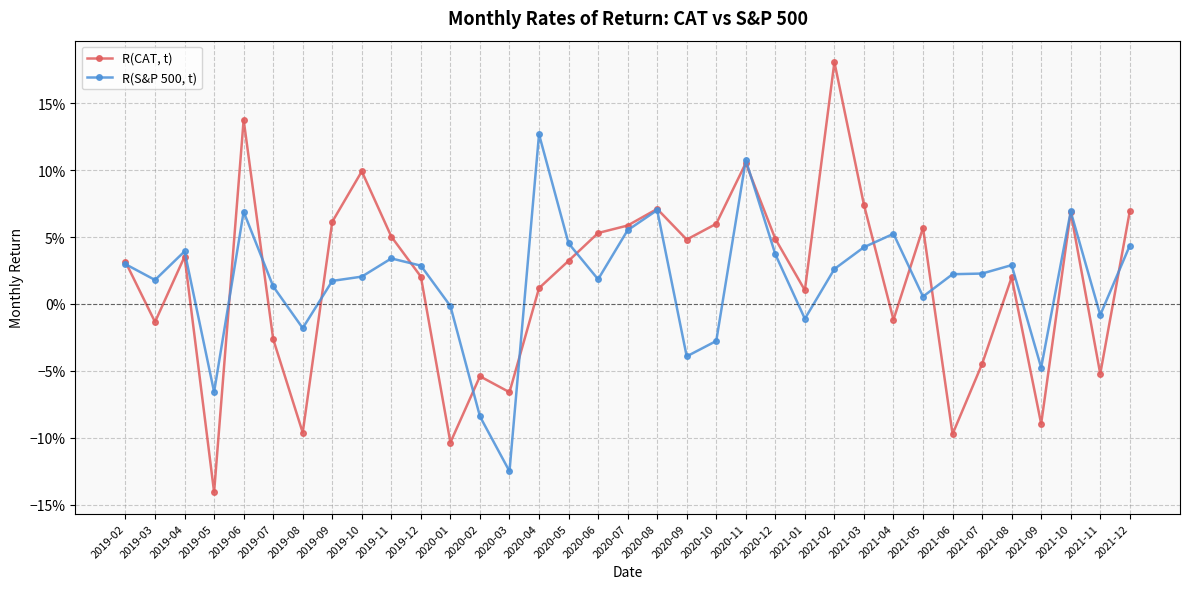

What is the sum of all R(S&P 500, t) values?

0.6